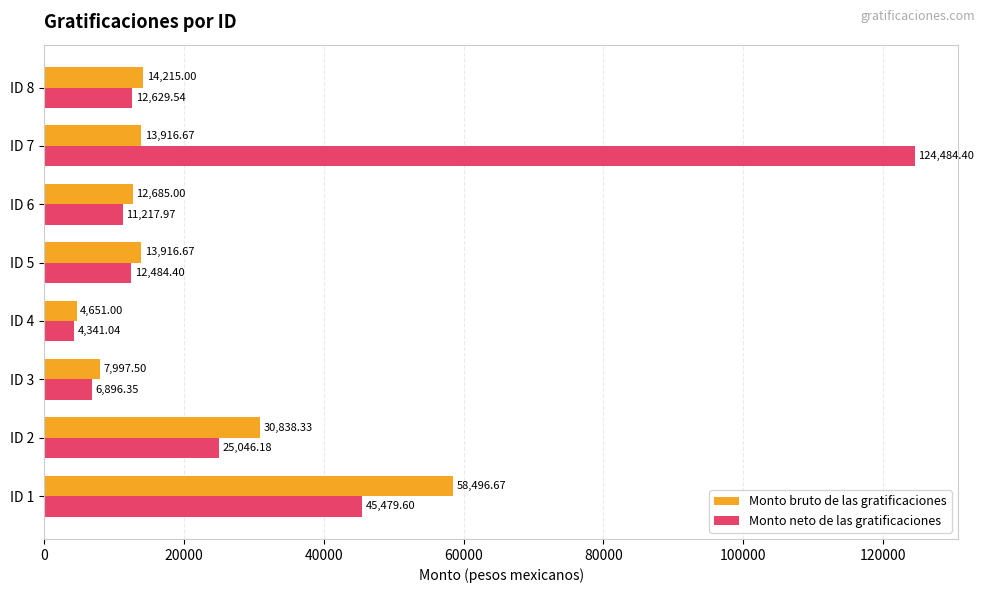

What is the spread (max minus min) of values at ID 4?

310.0